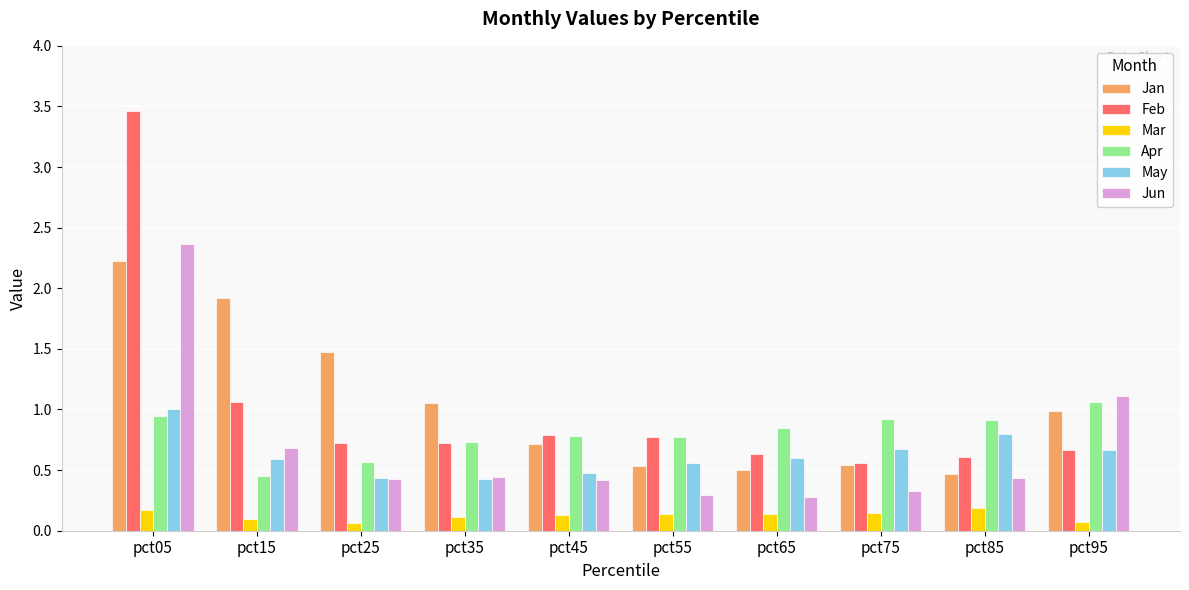

Which series has the widest spread of values?

Feb